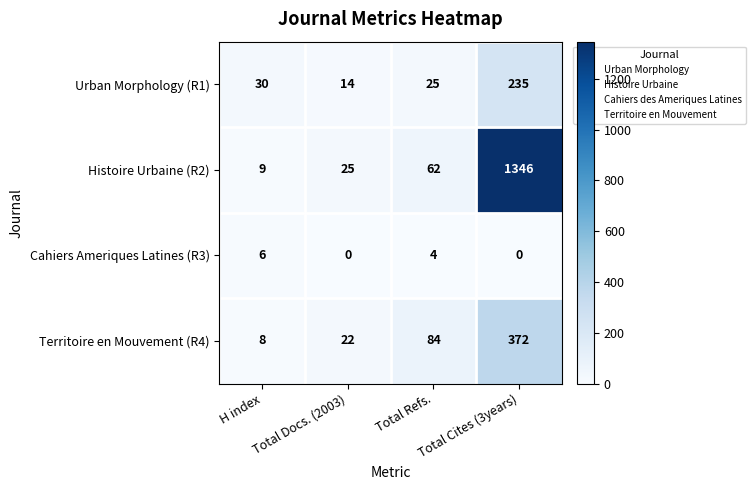

What is the difference between the highest and lowest values at H index?

24